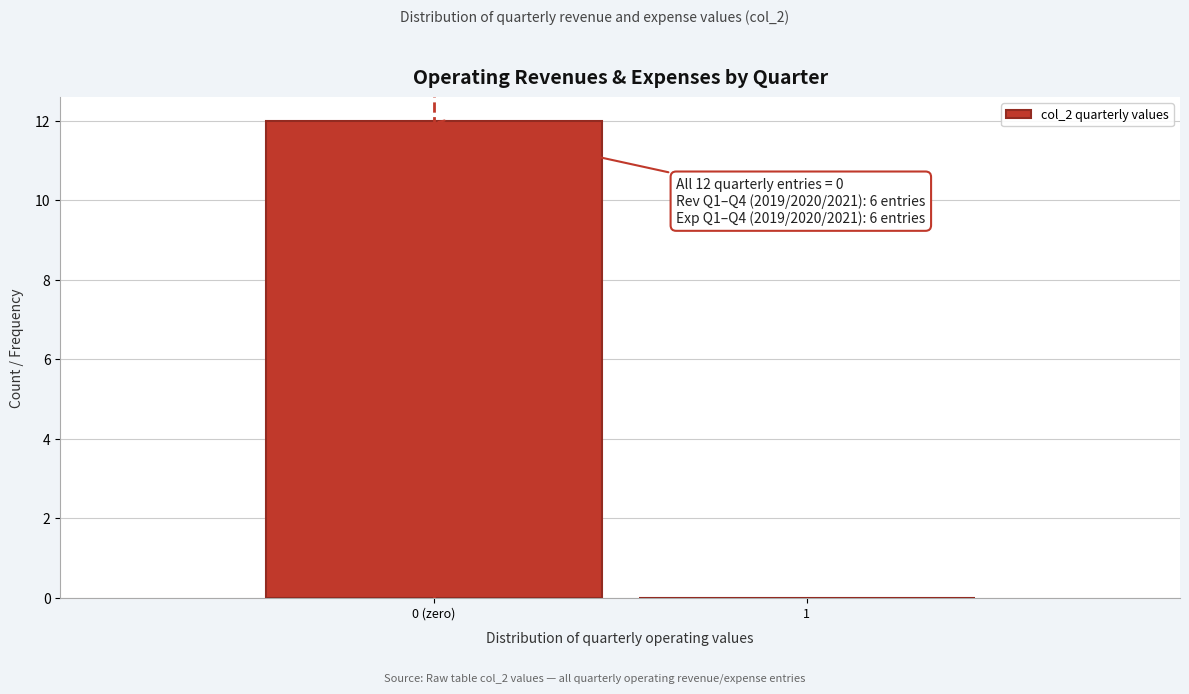

Reading left to right, extract all data points from this chart.

0 (zero)=12	1=0